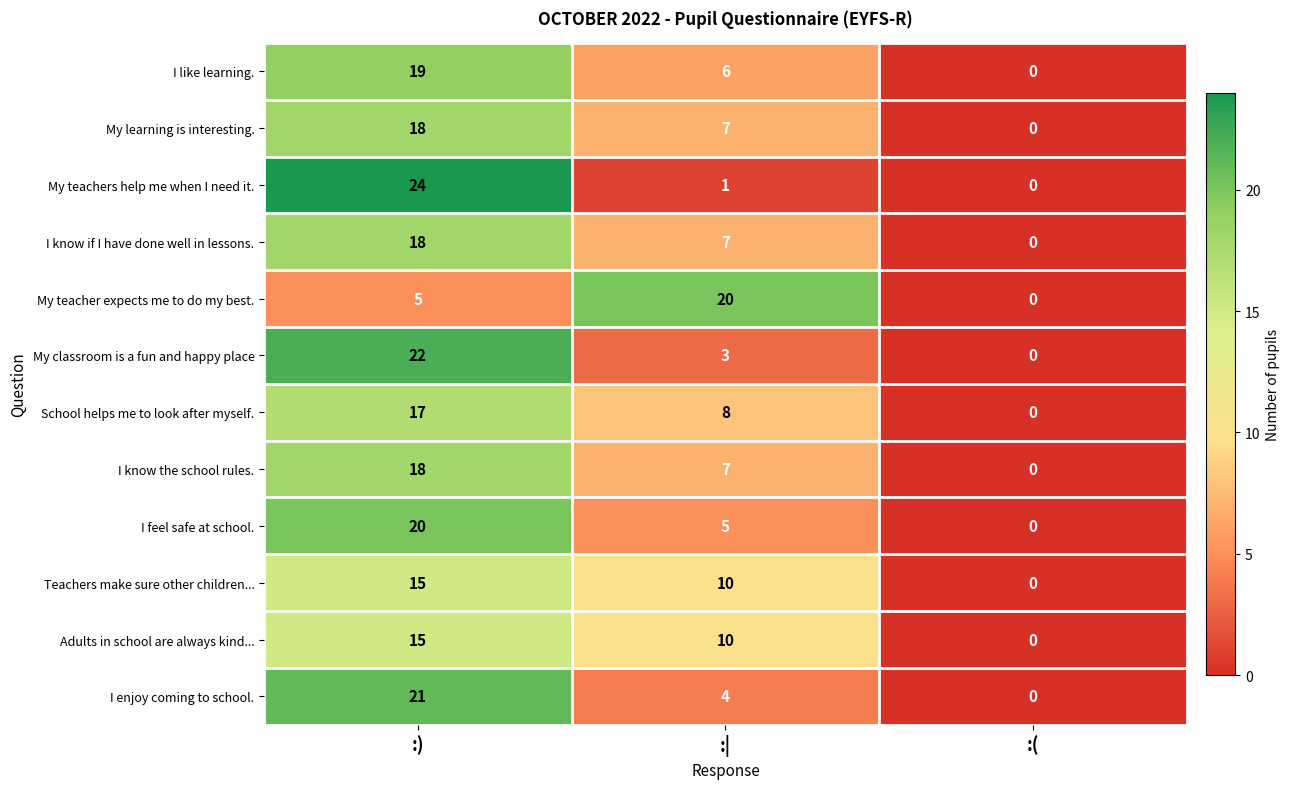

At which category is the sum across all series the highest?

:)